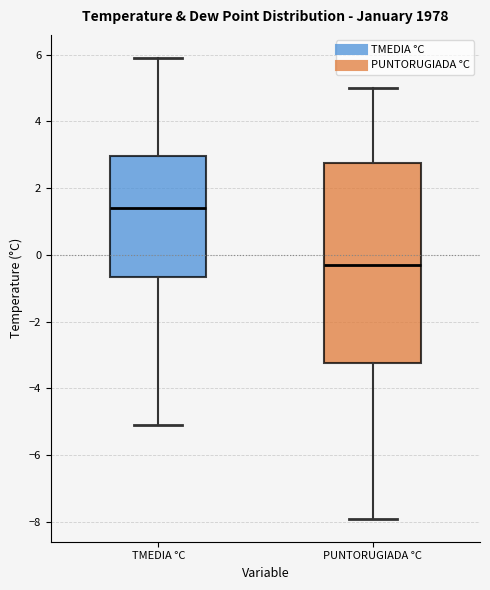

Comparing the boxes themselves (not the whiskers), which one is the tallest?

PUNTORUGIADA °C